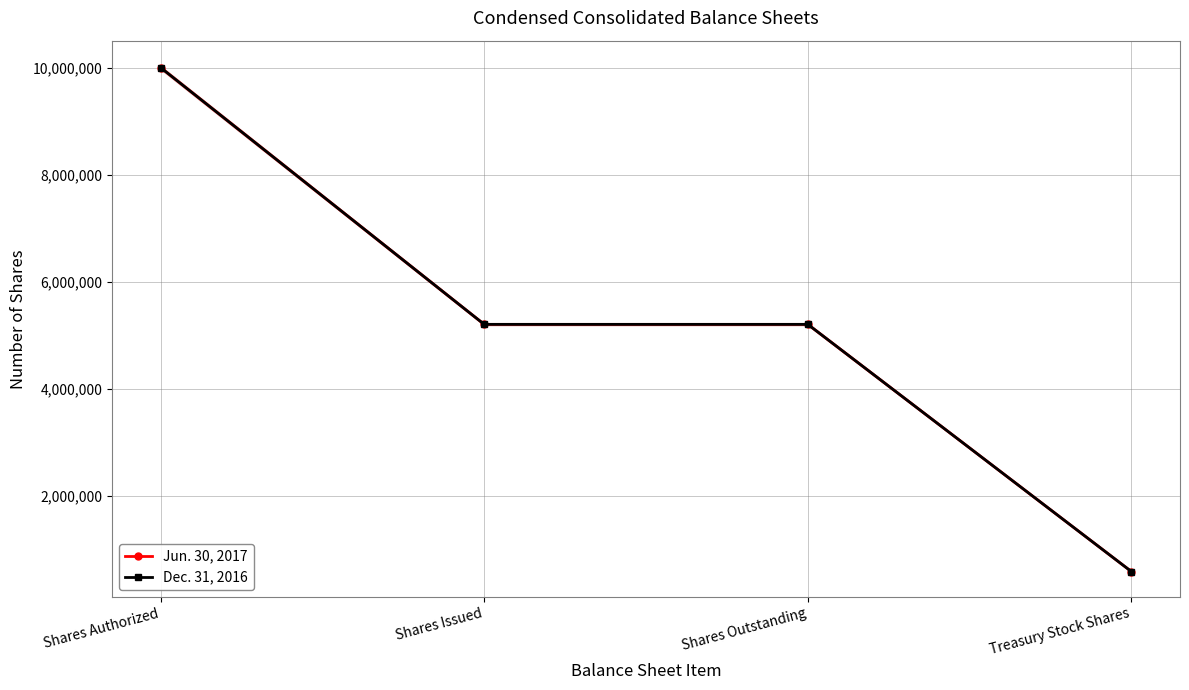

What is the label of the 3rd point from the right?

Shares Issued